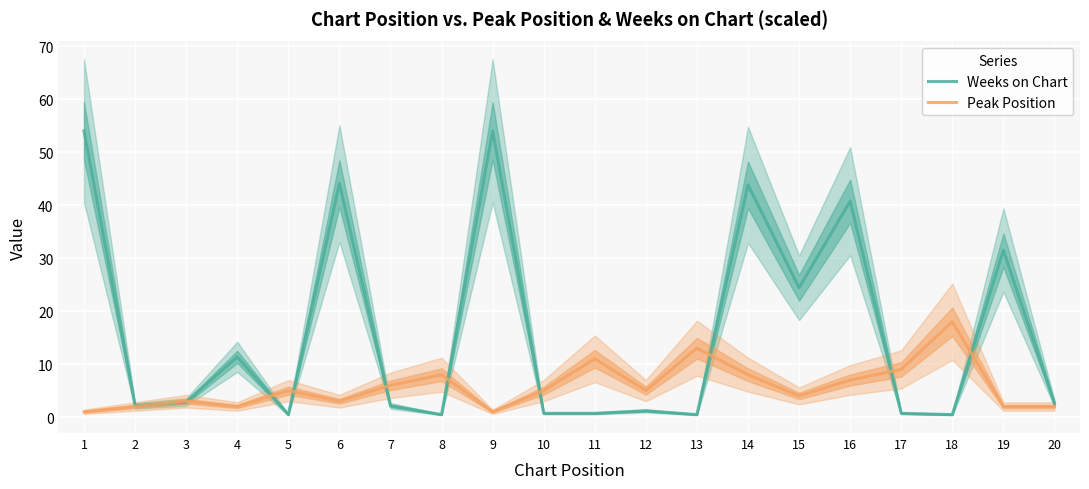

Which series changed the most between 4 and 11?

Weeks on Chart